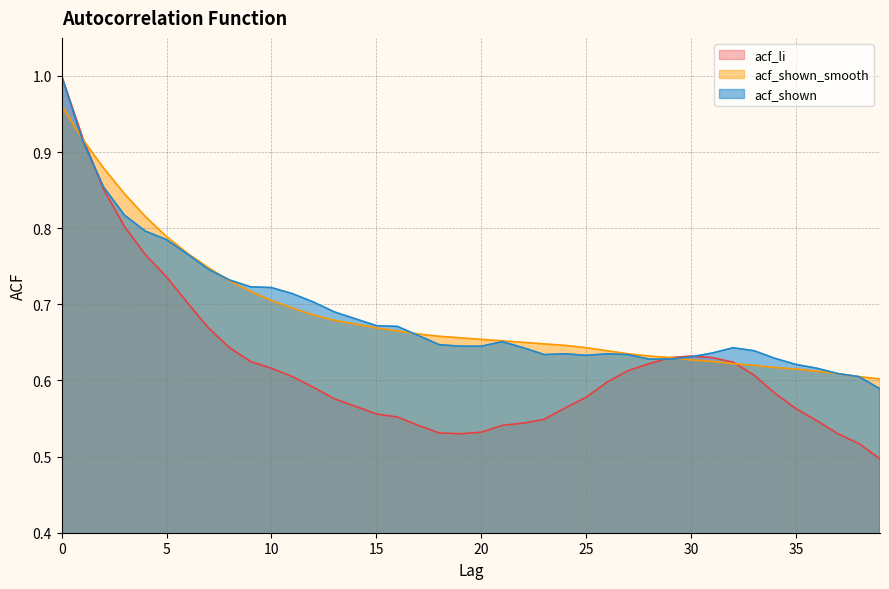

Read the acf_shown value at 5.

0.8